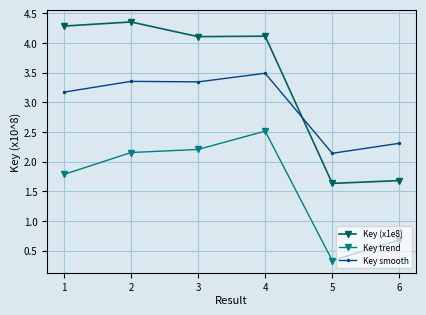

Where do Key (x1e8) and Key smooth first cross each other?

4 and 5